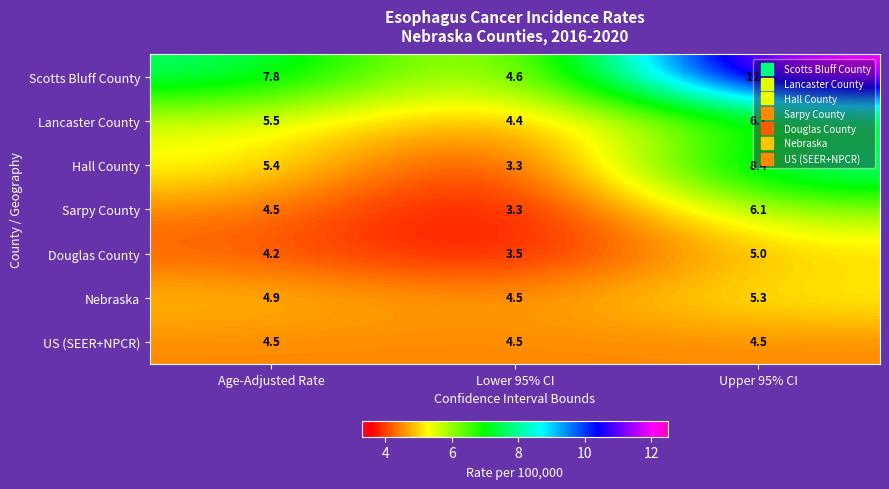

Which series has the largest total across all categories?

Scotts Bluff County